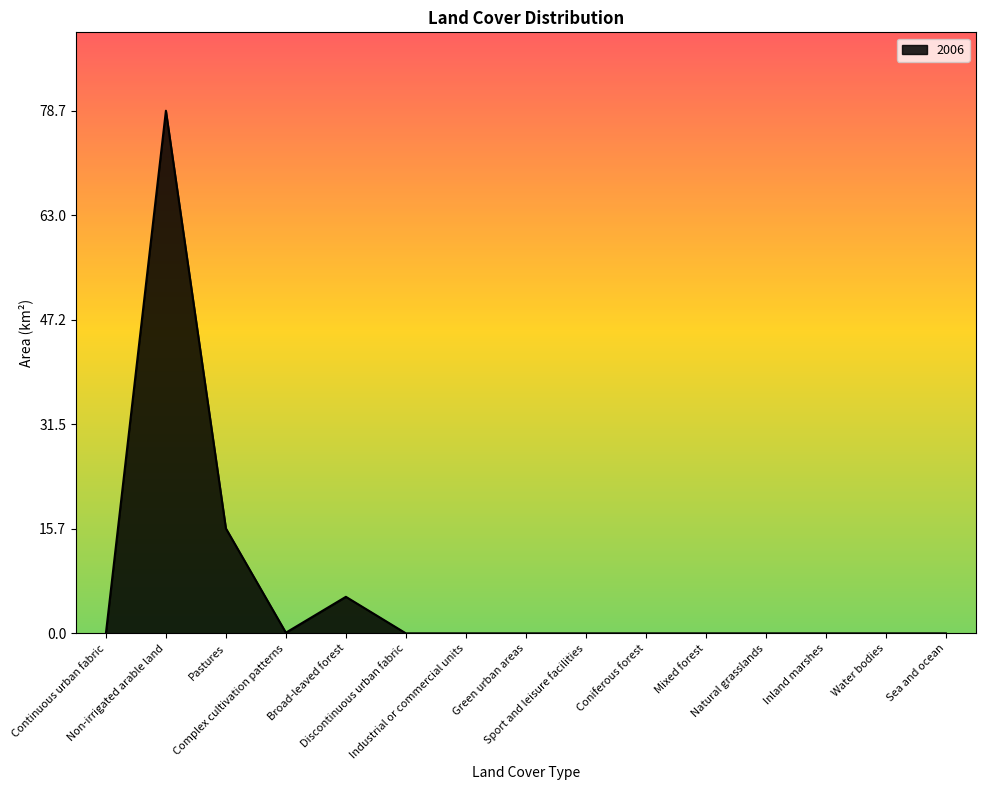

What is the difference between the maximum and minimum values?

78.7